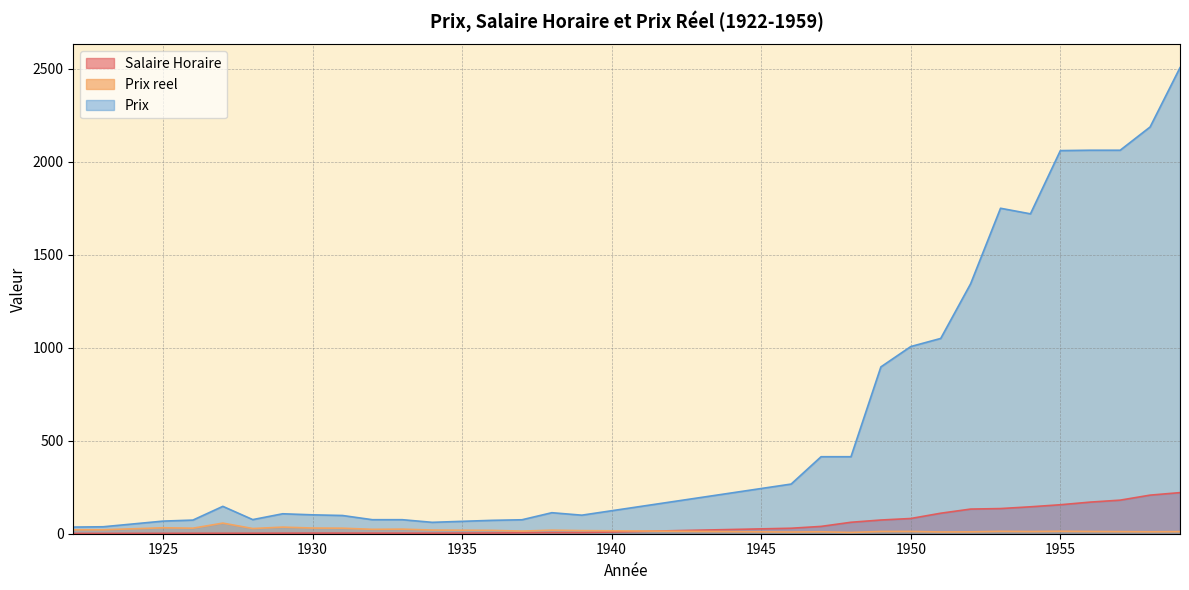

At which label is Salaire Horaire closest to 111?

1951